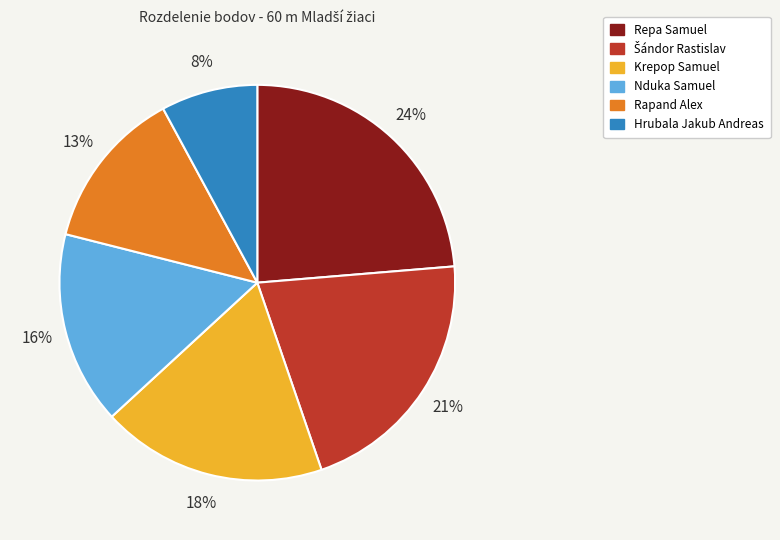

To the nearest percent, what percentage of the pie is Hrubala Jakub Andreas?

8%